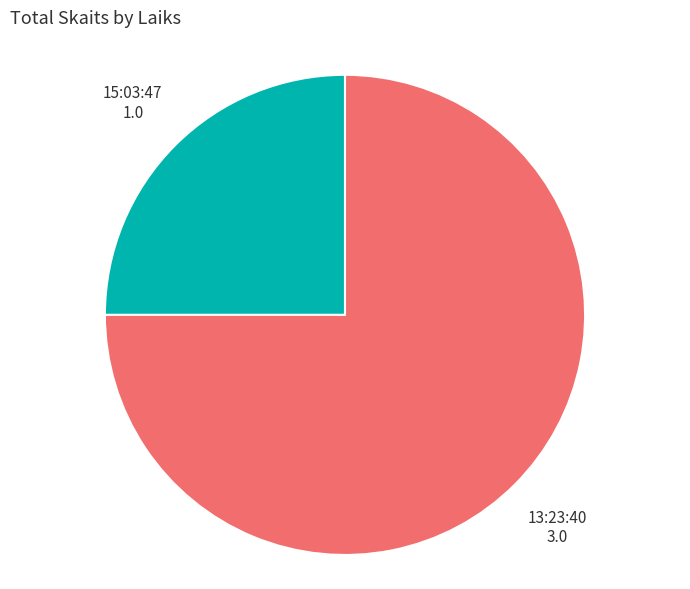

Does 15:03:47 account for over 50% of the chart?

No